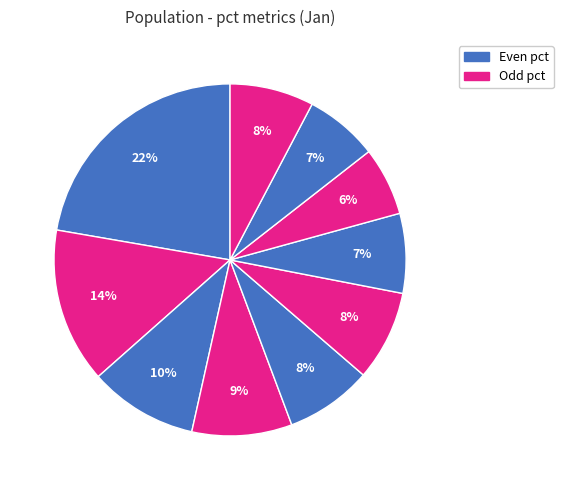

How many segments does this pie chart have?

10